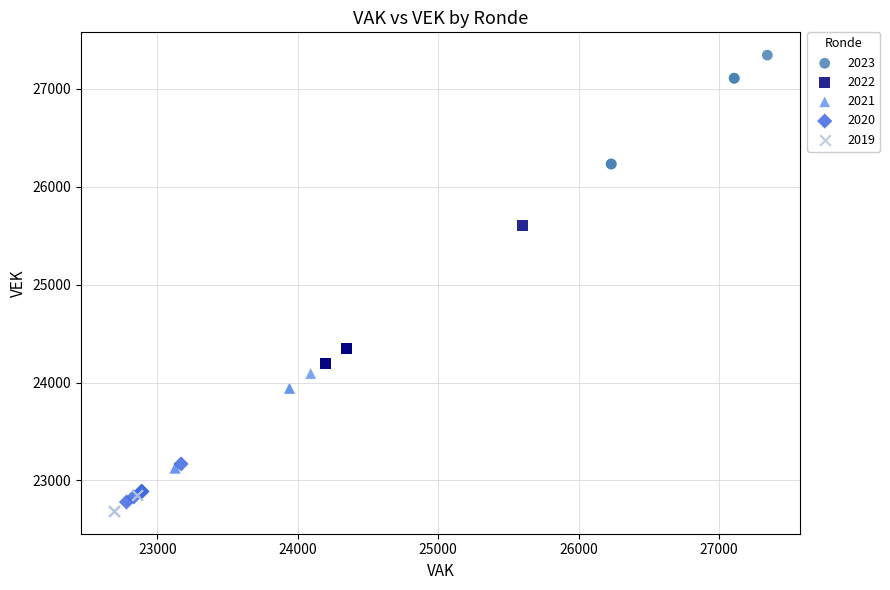

Which series contains the highest Y value?

2023